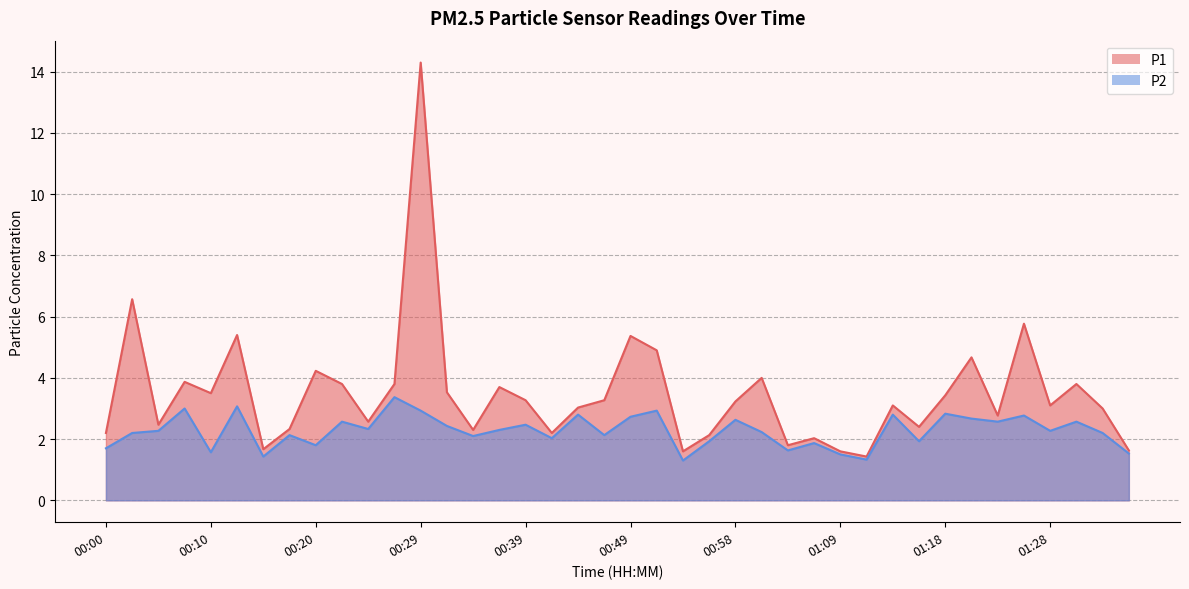

Does the chart have visible grid lines?

Yes